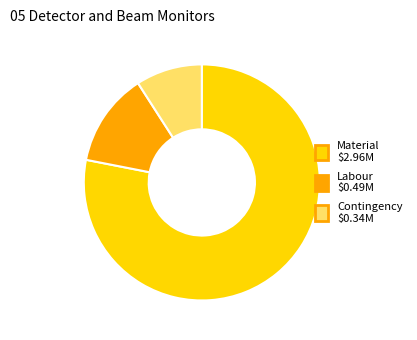

How many segments does this pie chart have?

3